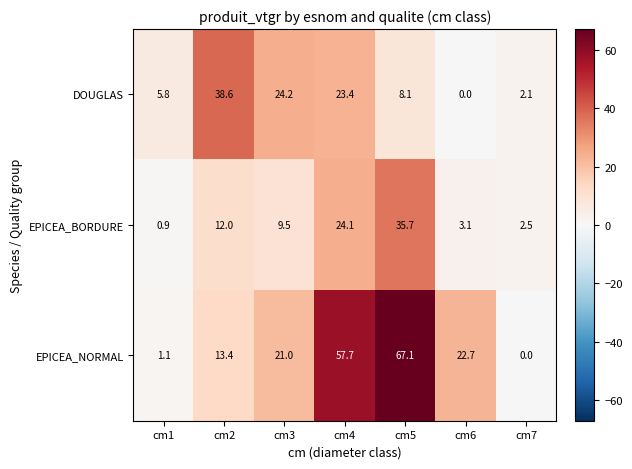

How many categories are shown in the chart?

7